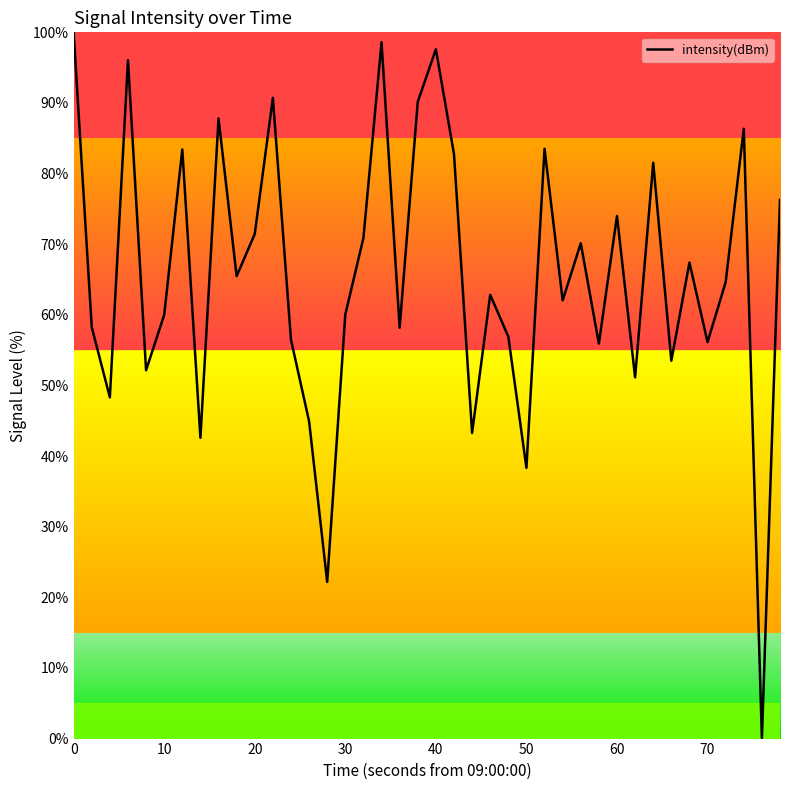

Is this an area chart (filled region under the line)?

No